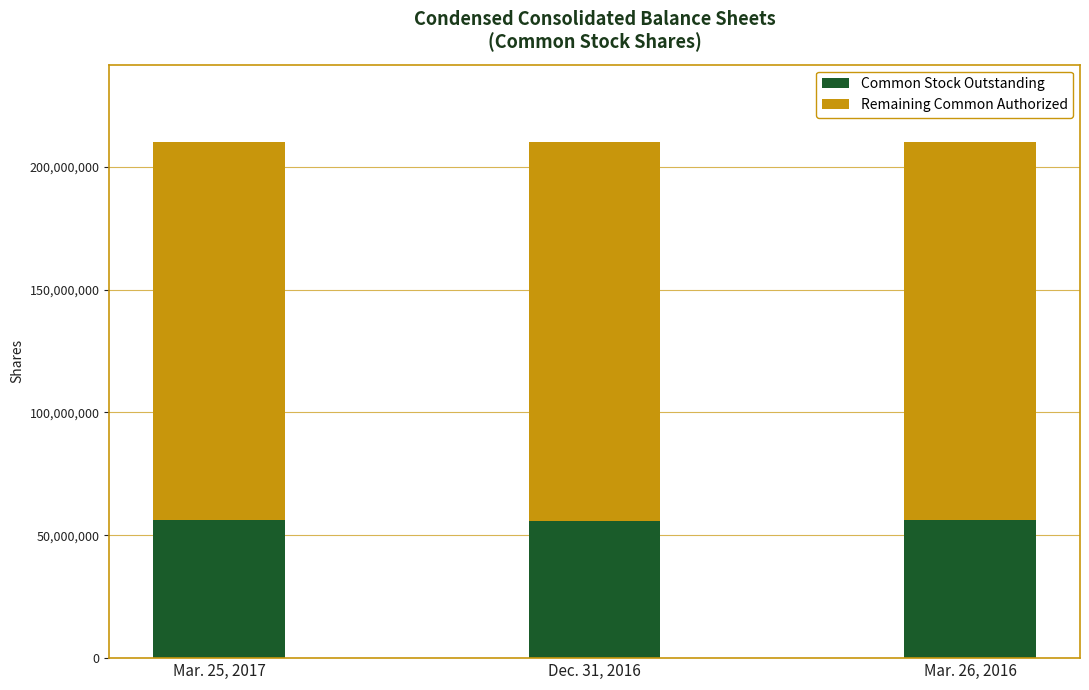

How many distinct data groups are displayed?

2